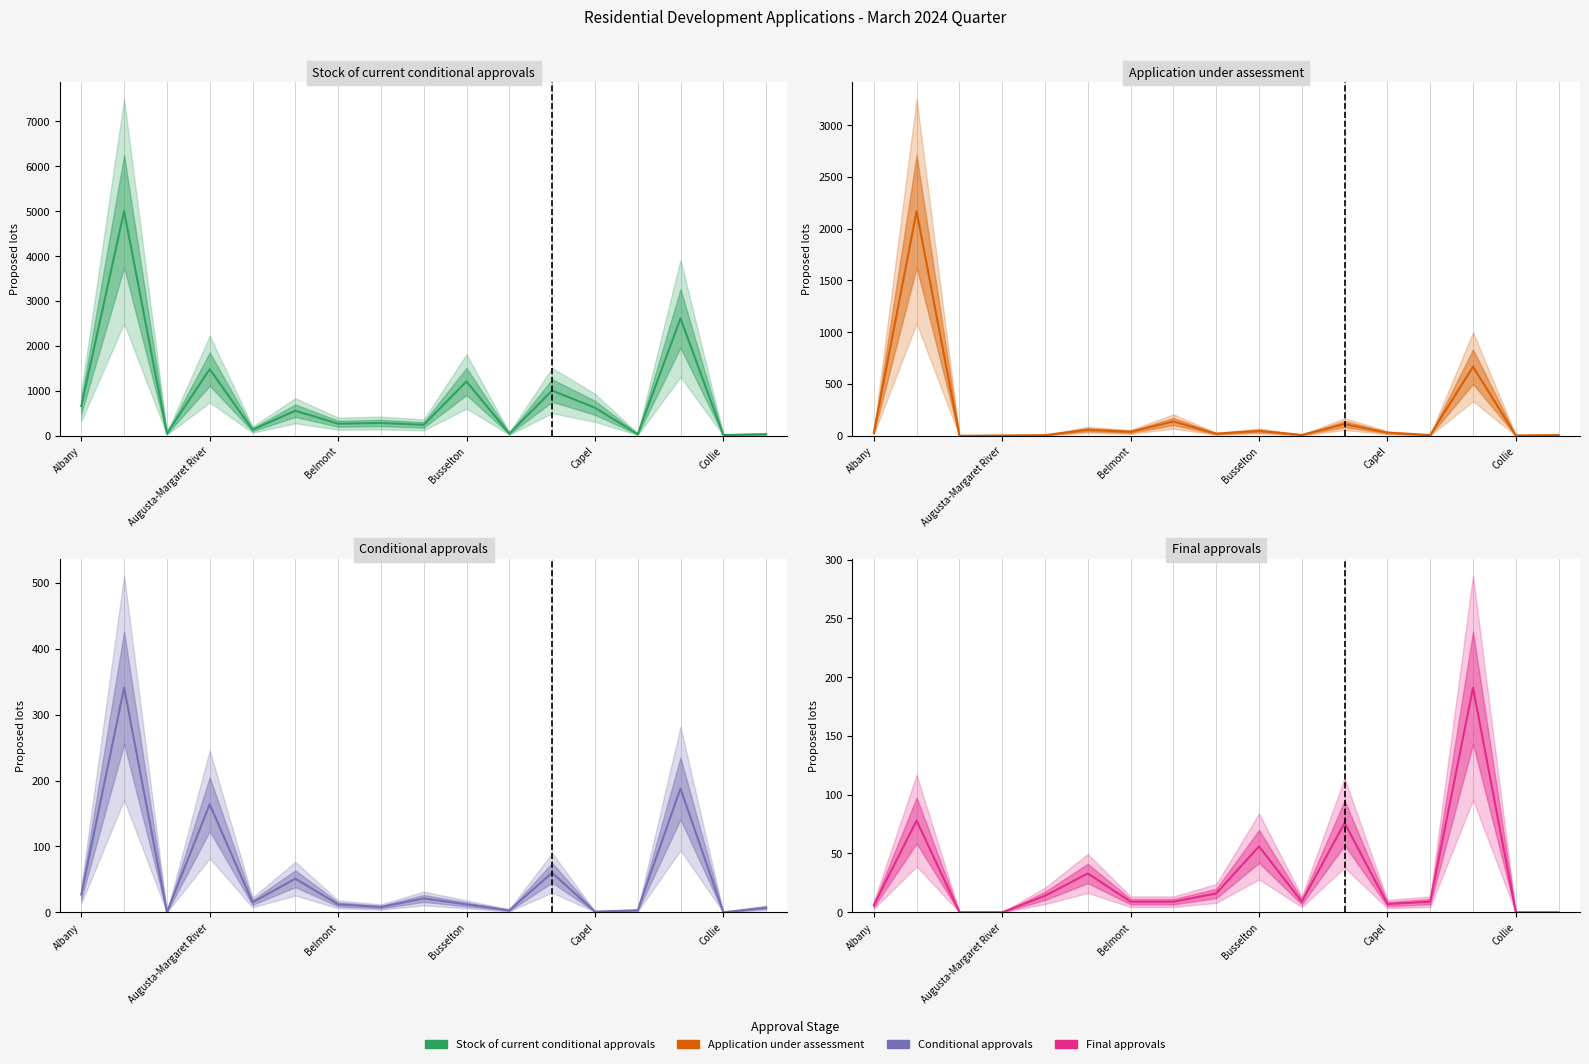

What is the value of the Final approvals point at the 11th from the left?

9